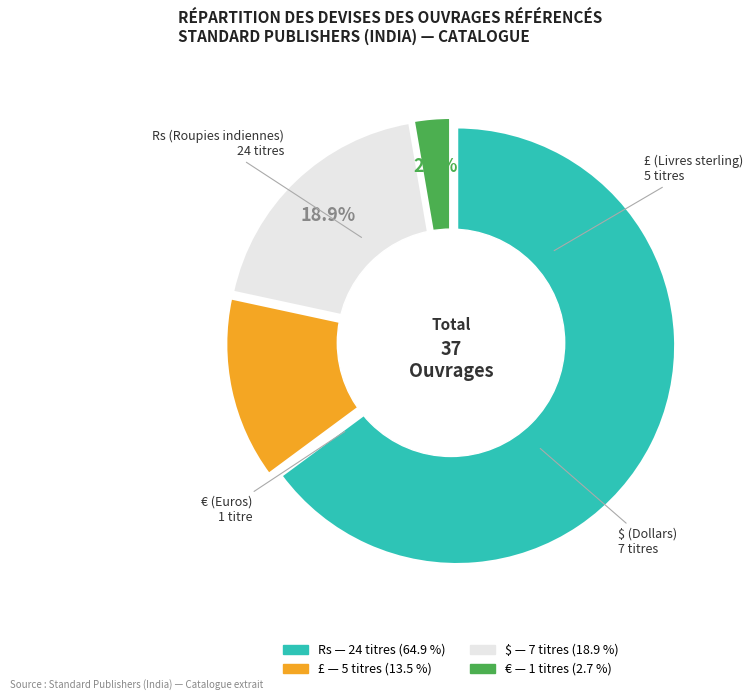

Which has a higher value, Rs or $?

Rs